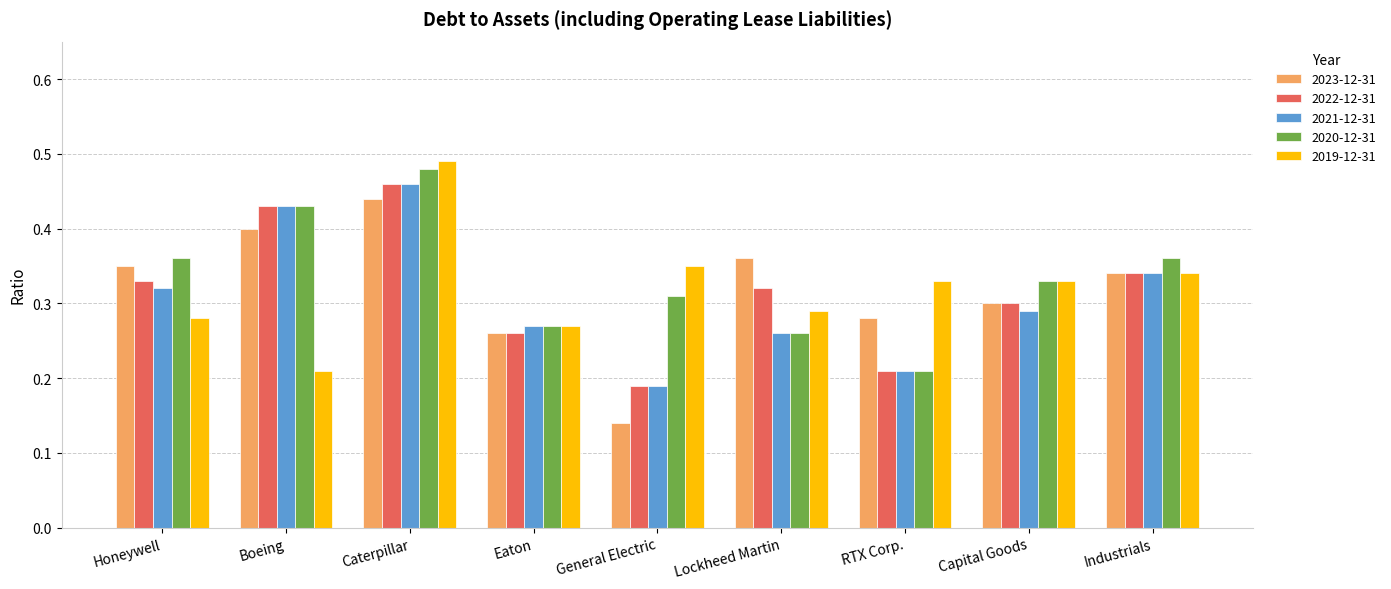

Is it true that 2020-12-31 equals 0.2 at Capital Goods?

False